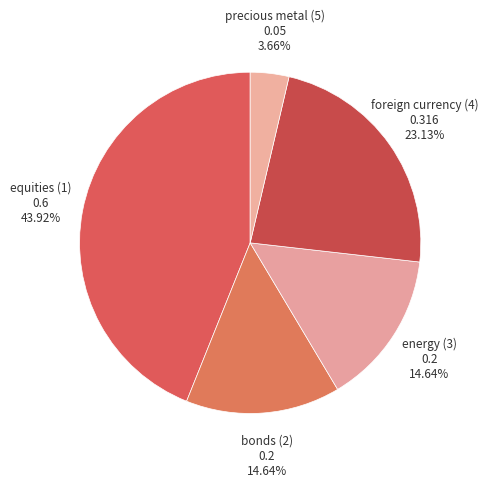

The bonds (2) slice represents 7% of the pie. True or false?

False